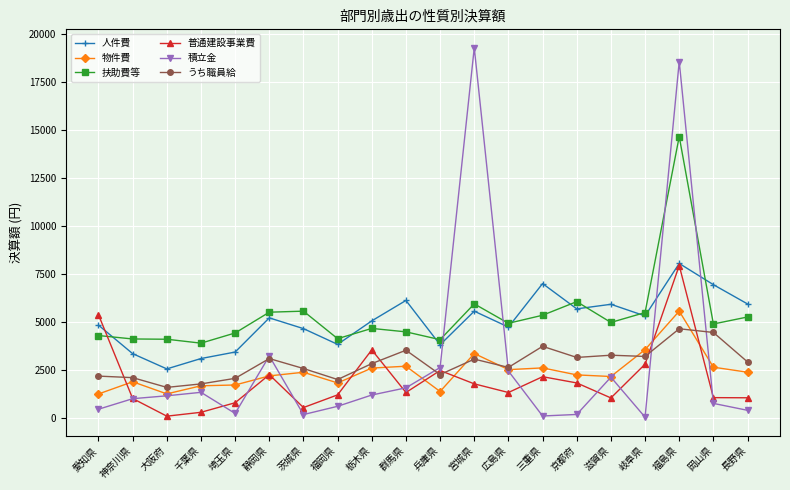

Between which two adjacent categories do 普通建設事業費 and うち職員給 first intersect?

愛知県 and 神奈川県